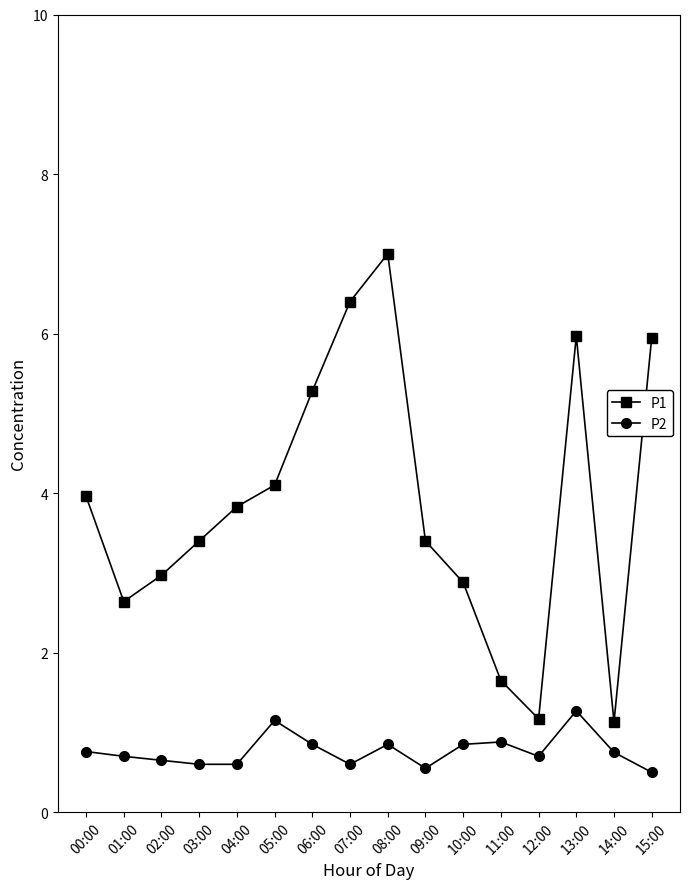

How many categories are shown in the chart?

16